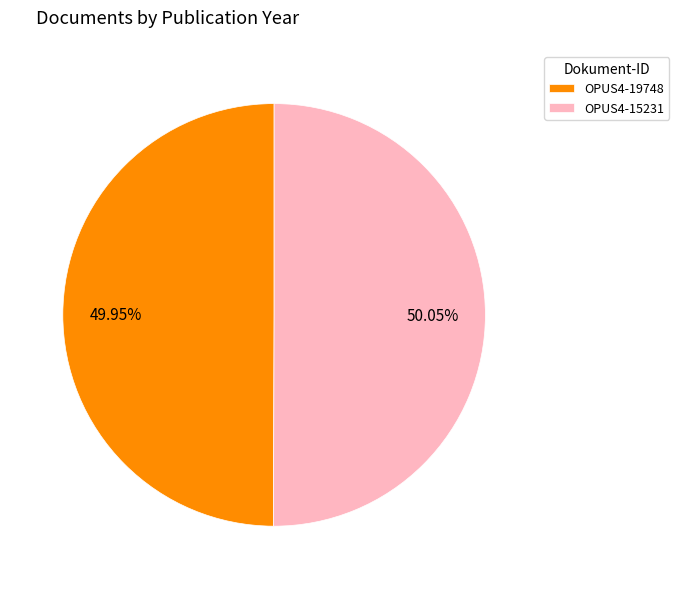

Is it true that OPUS4-19748 is 44% of the pie?

False